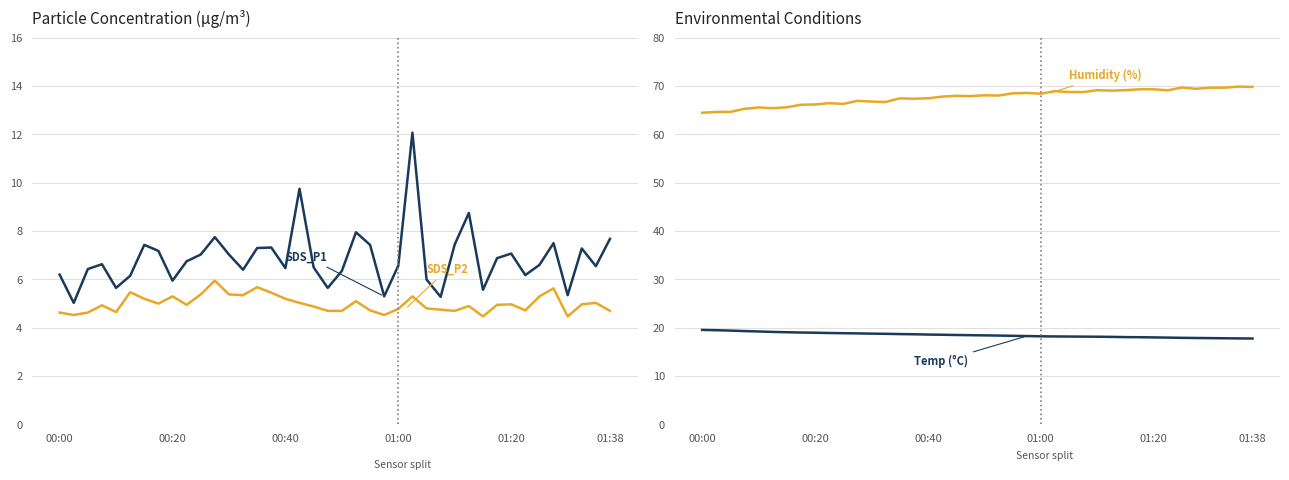

What value does the SDS_P1 series have at 6?

7.4